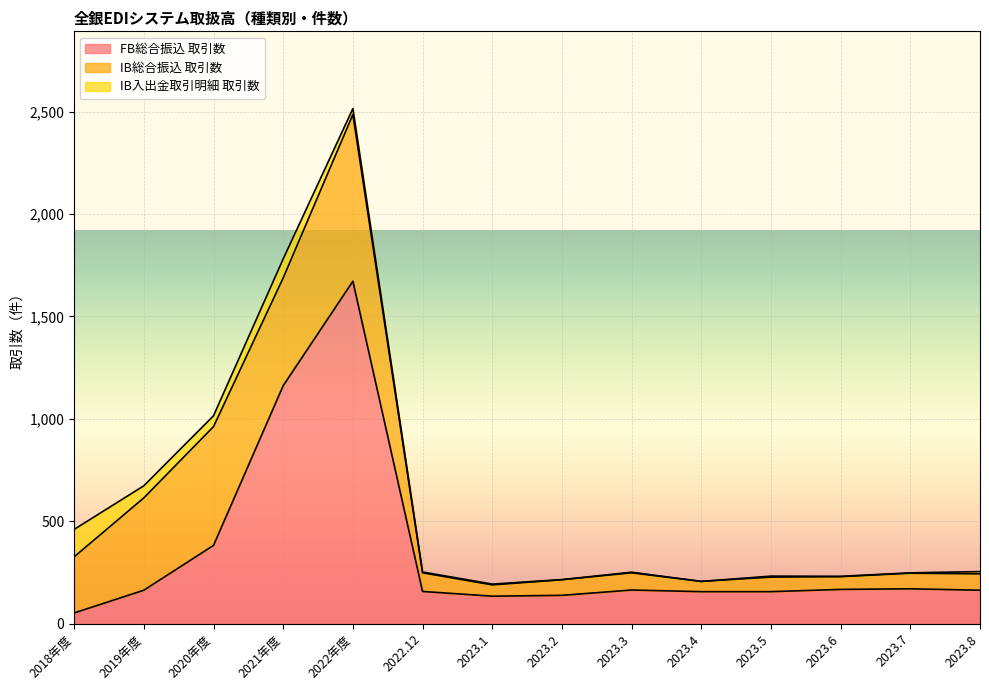

Count the number of data series in this chart.

3